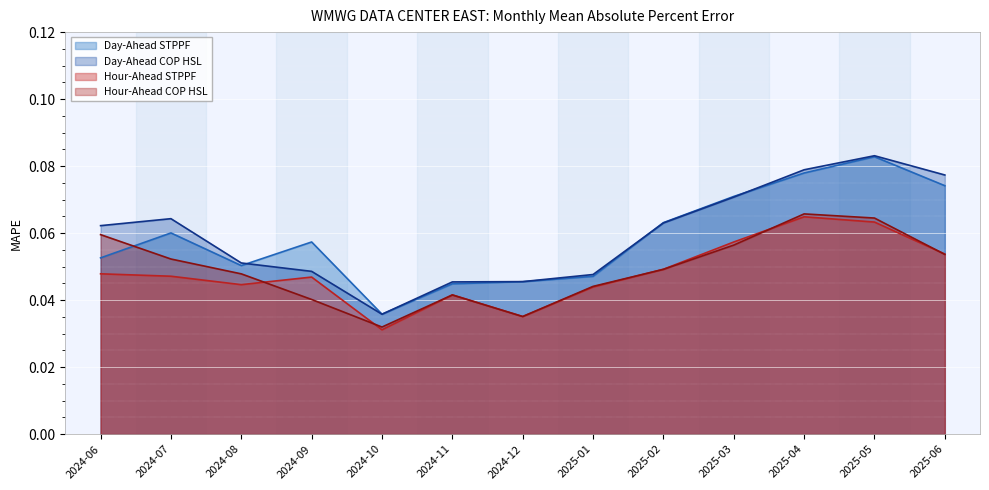

True or false: Hour-Ahead COP HSL has a value of 0.0 at 2025-01.

True